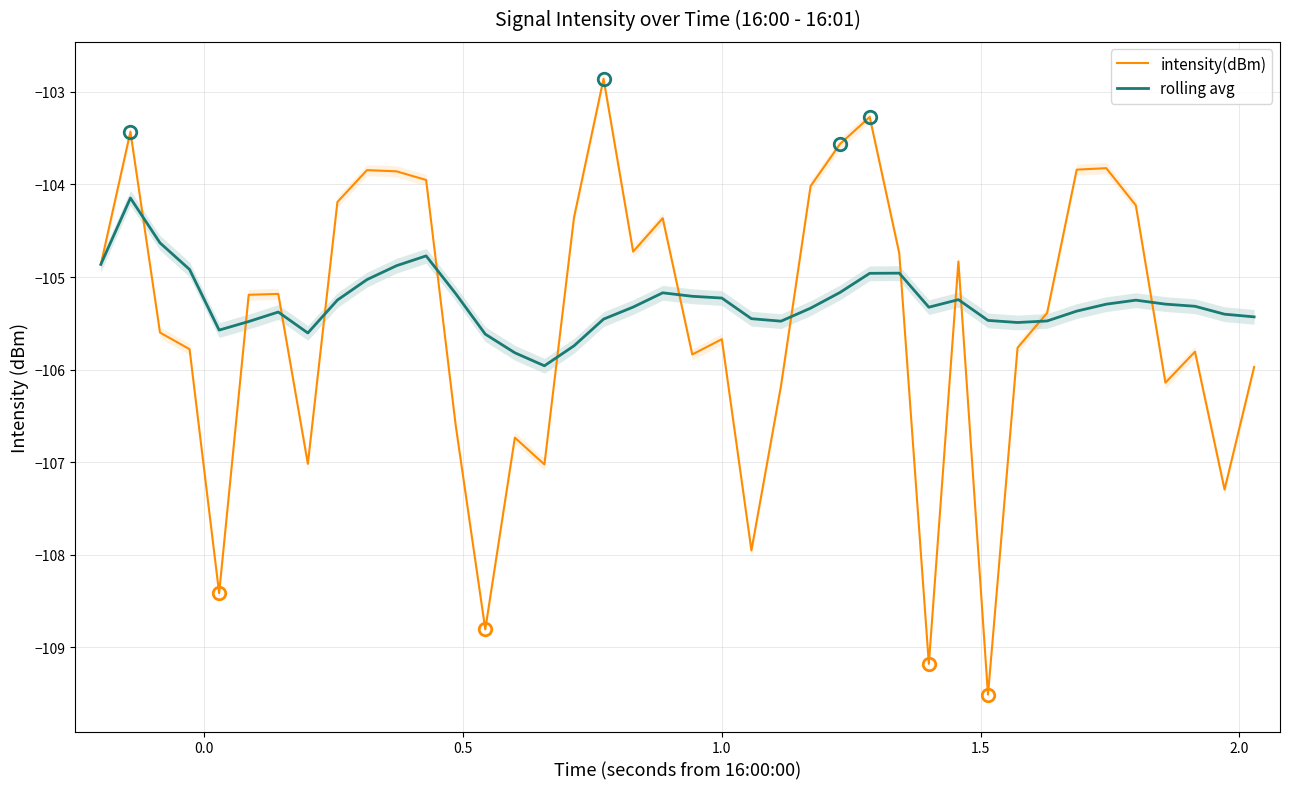

What is the total value across all series at 2.0?

-210.7